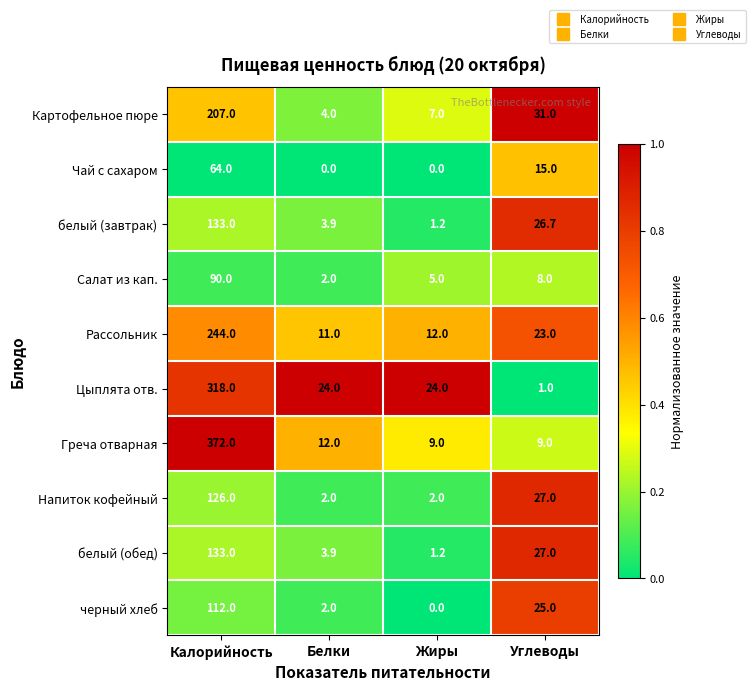

Which series has the largest range (max minus min)?

Греча отварная